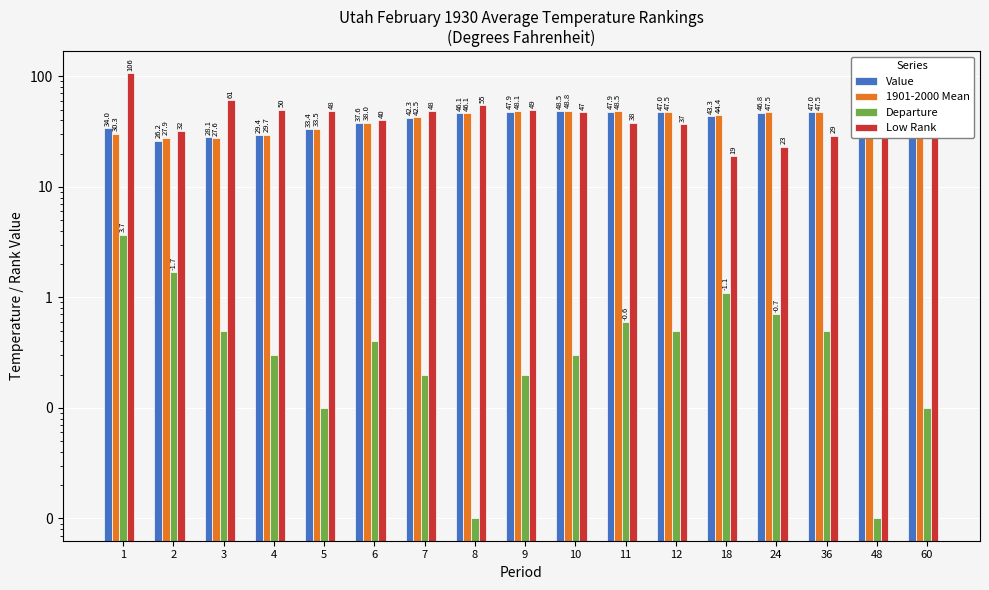

How many series are shown in this chart?

4